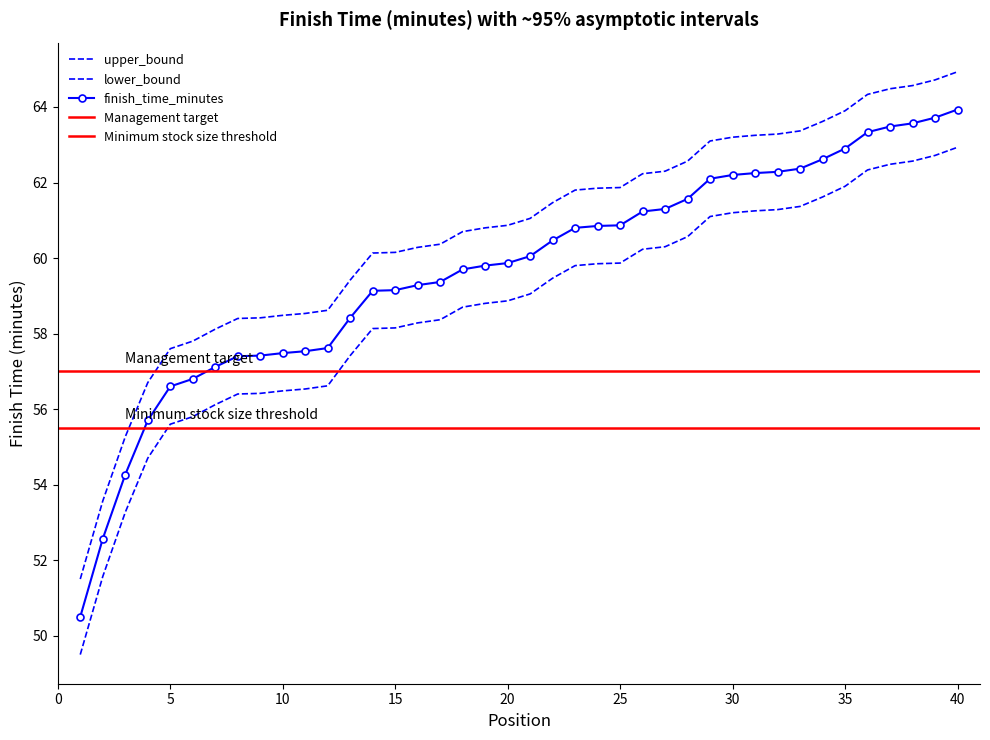

What is the minimum value for upper_bound?

51.5